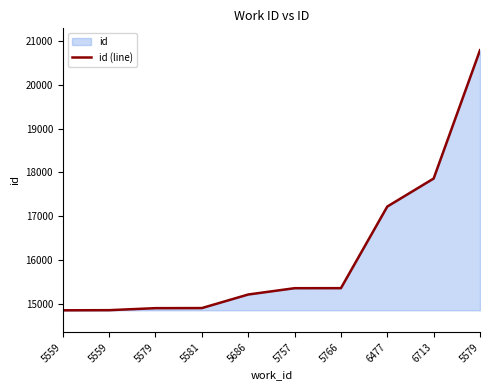

What is the average value?

16129